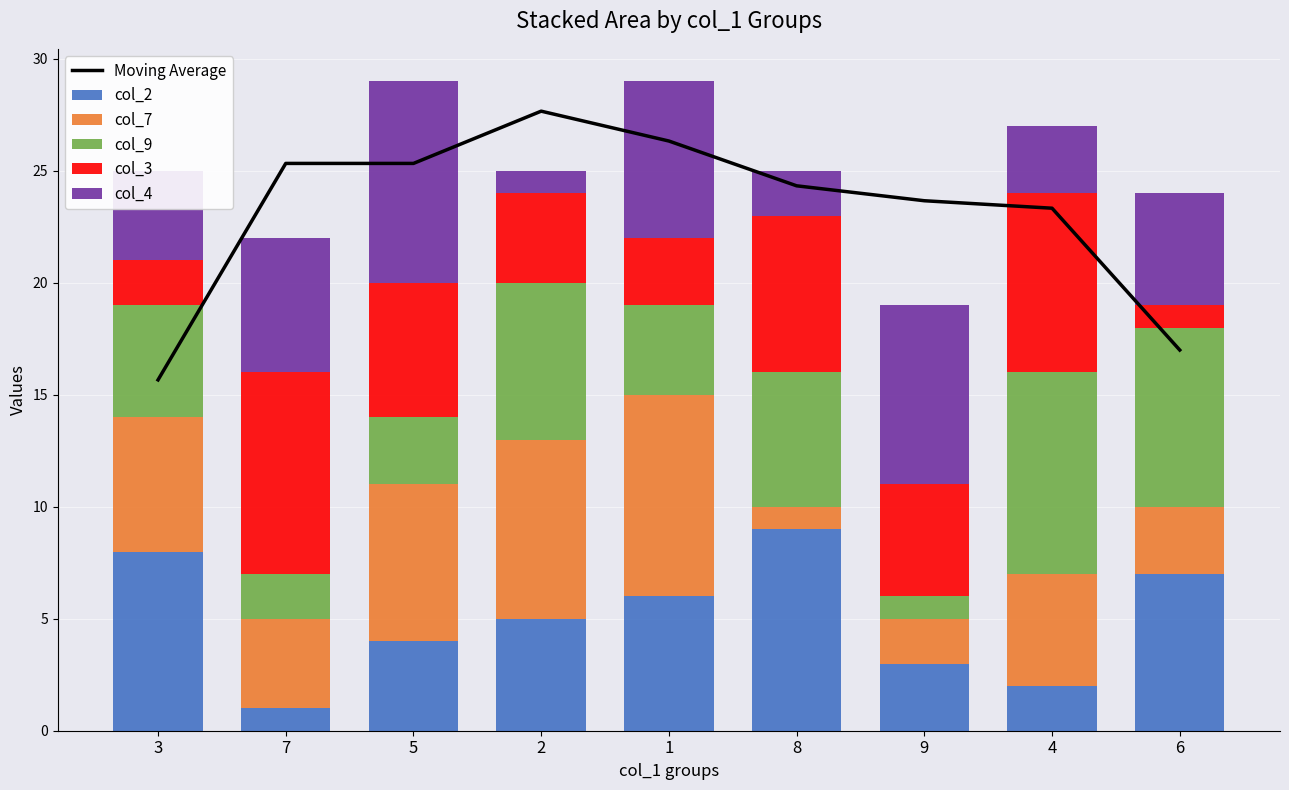

Which series has the widest spread of values?

Moving Average